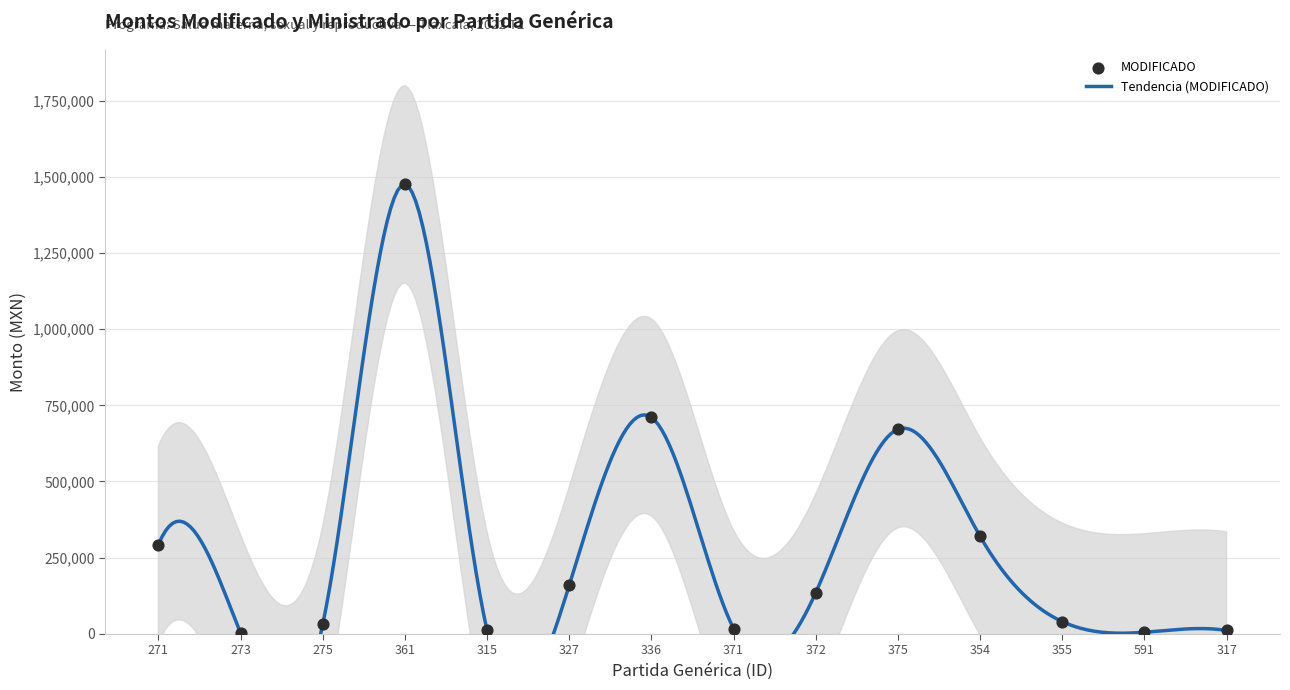

What is the ratio of the value at 372 to the value at 271?

0.5